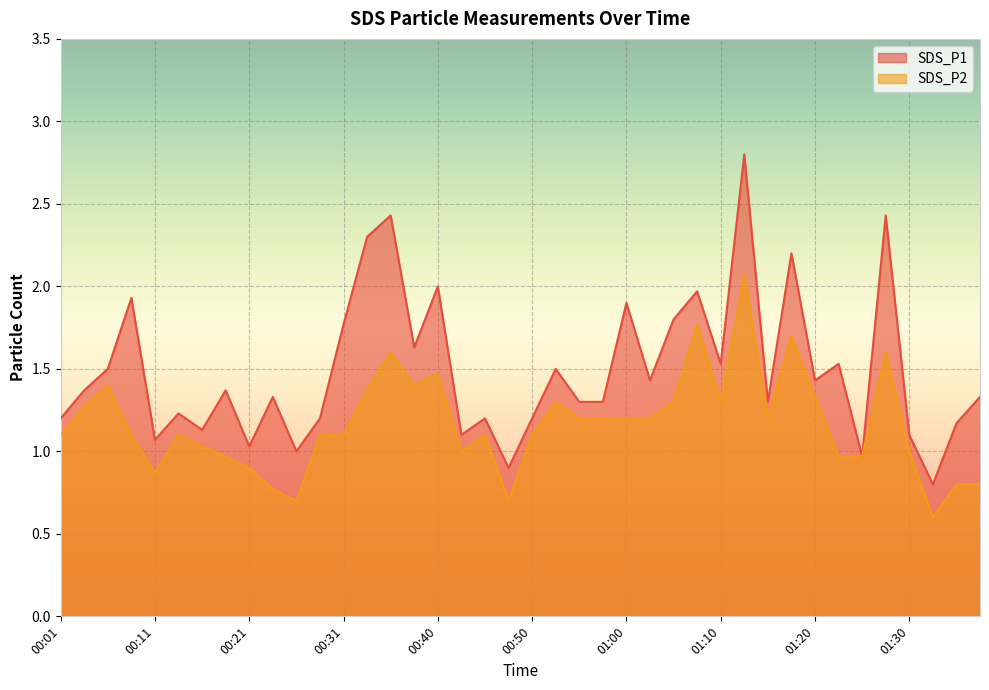

What is the value of the SDS_P1 point at the 23rd from the left?

1.3